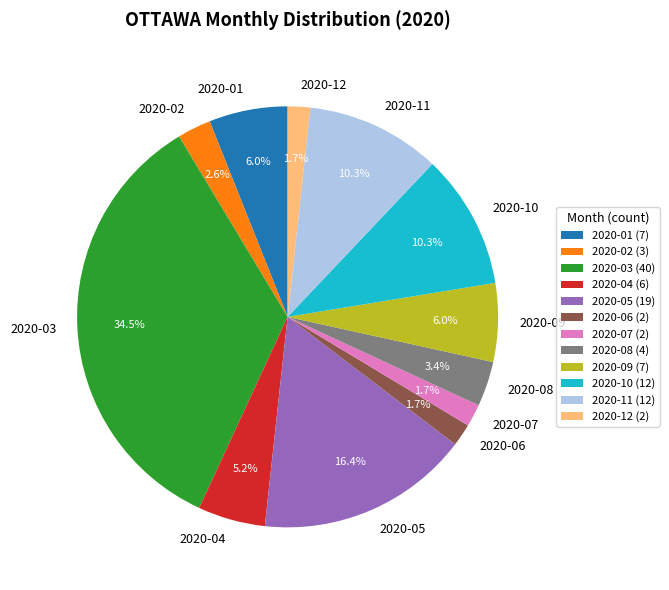

How many slices are in this pie chart?

12